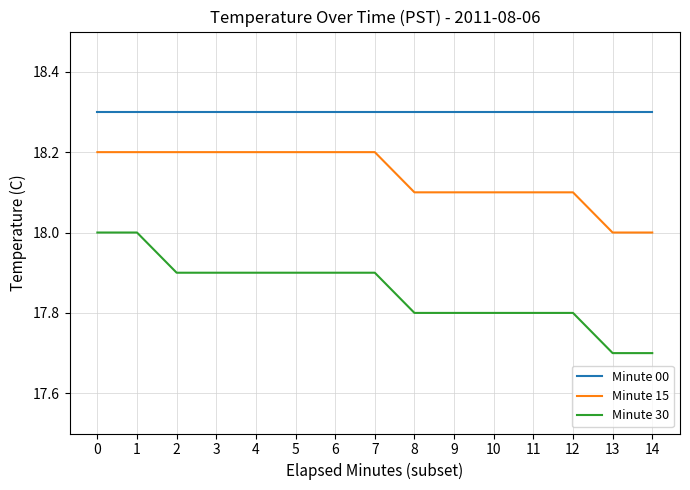

Rank the series at 3 from highest to lowest value.

Minute 00, Minute 15, Minute 30